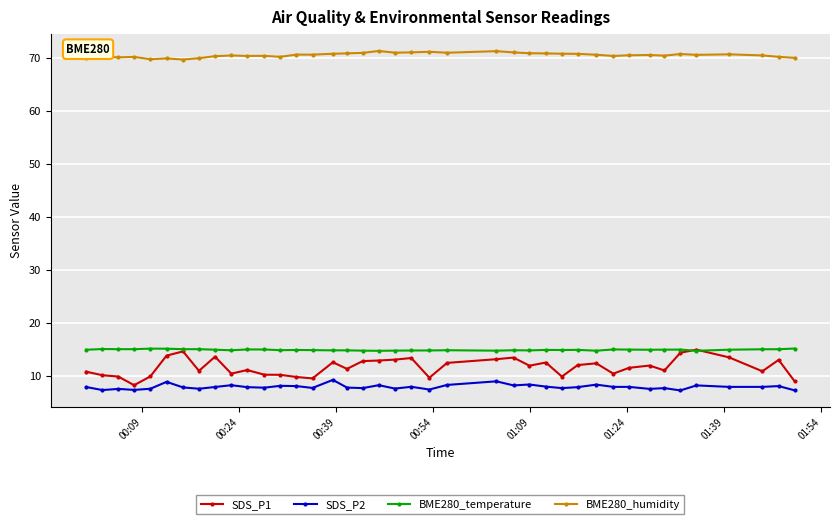

True or false: BME280_temperature and BME280_humidity intersect in this chart.

False